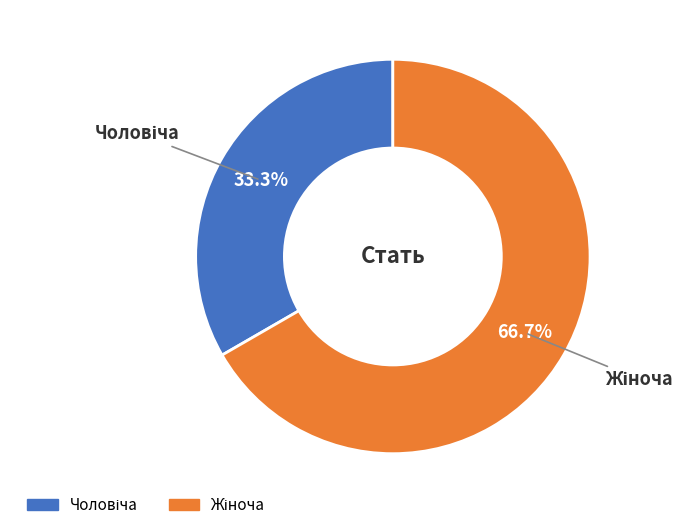

Count the number of slices in the pie.

2